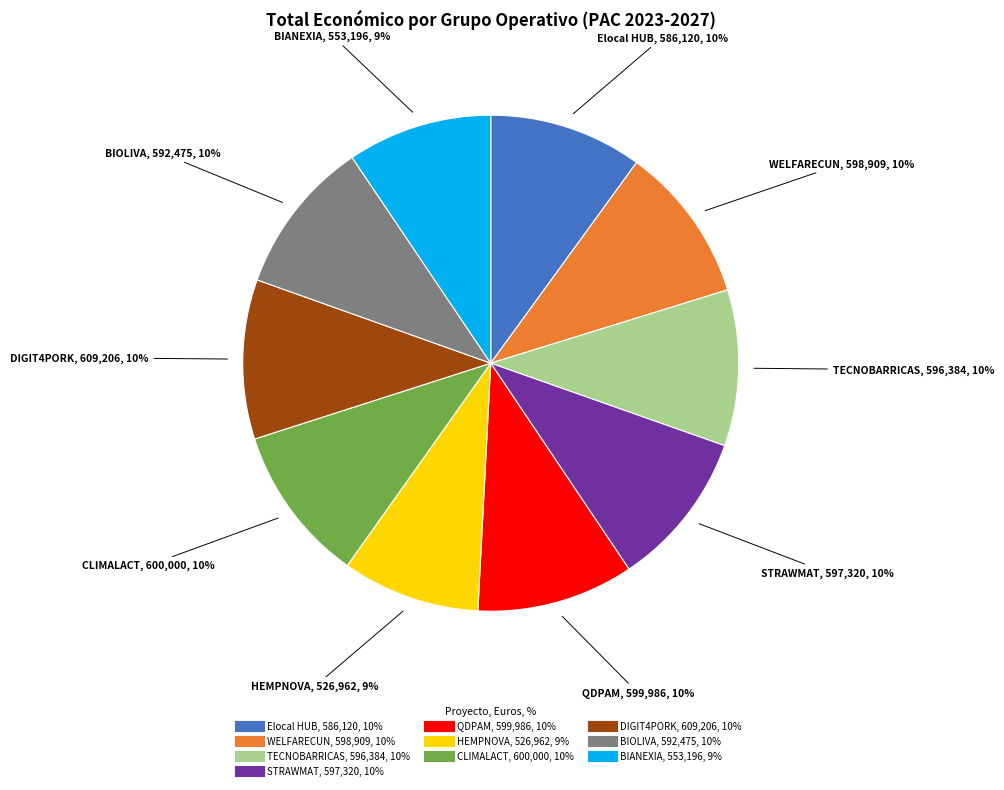

To the nearest percent, what is the difference between the largest and smallest slice percentages?

1%